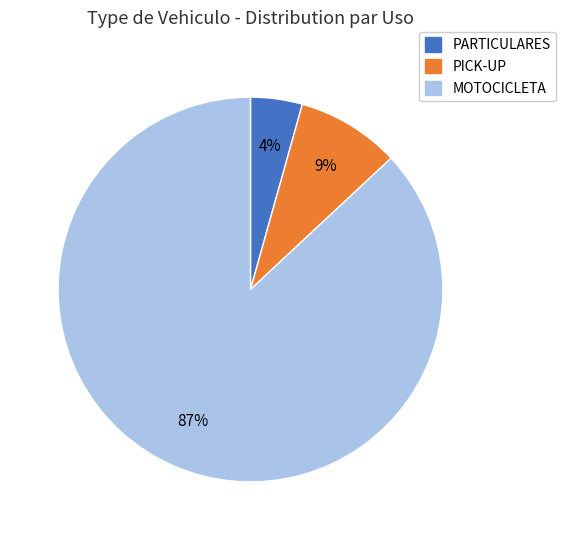

Is it true that MOTOCICLETA is 95% of the pie?

False